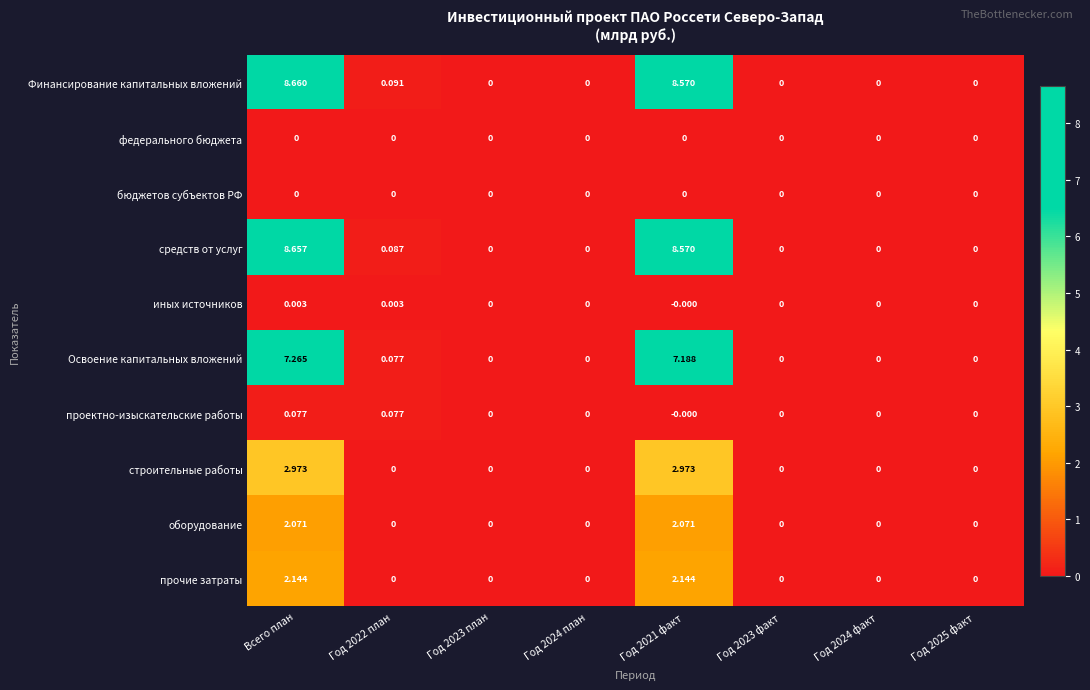

Which series has the largest total across all categories?

Финансирование капитальных вложений